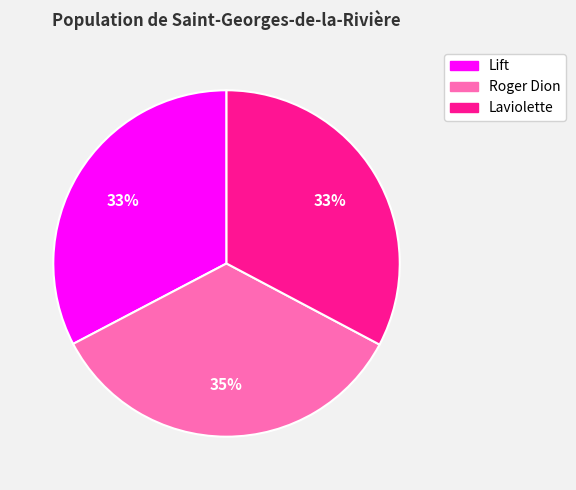

To the nearest percent, what portion does Roger Dion represent?

35%